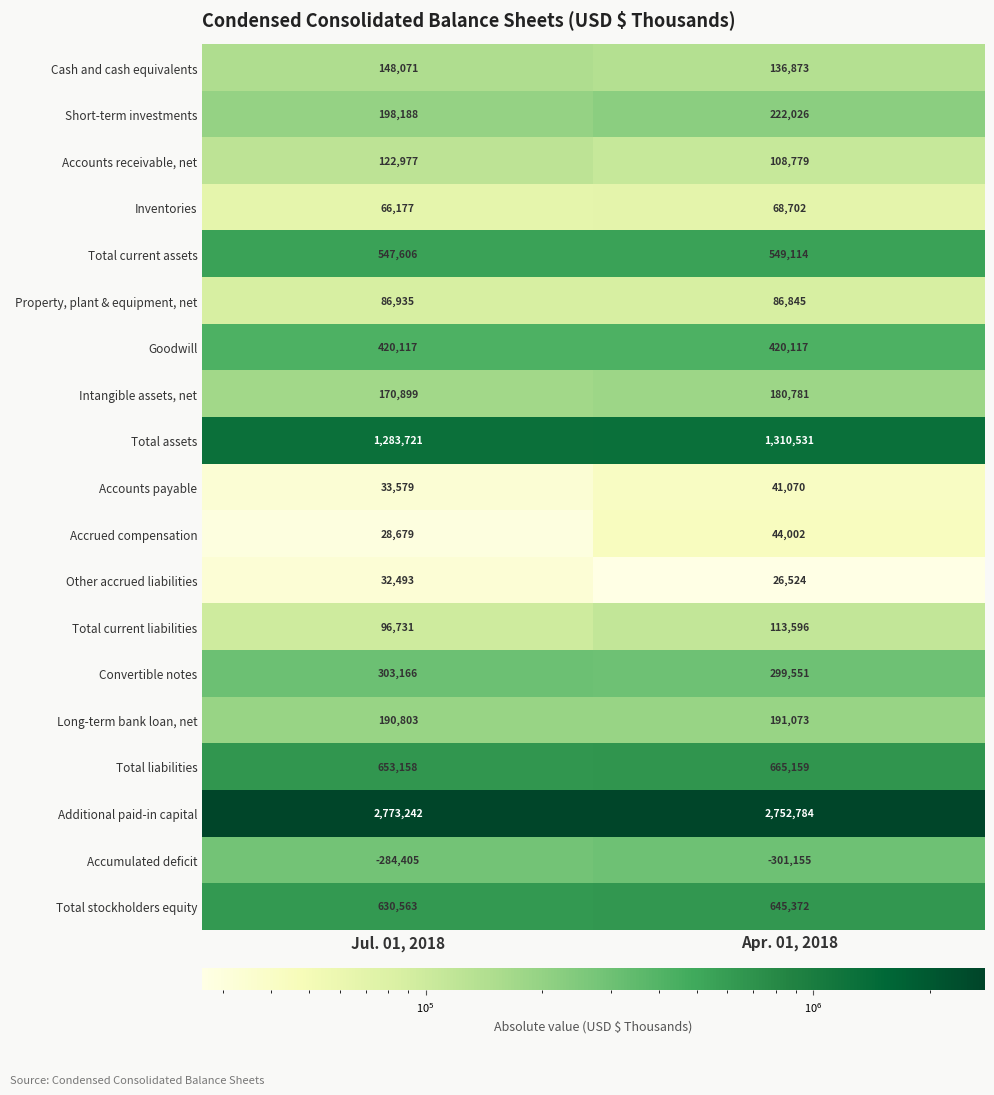

Is the value of Additional paid-in capital at Apr. 01, 2018 greater than the value of Goodwill at Jul. 01, 2018?

Yes